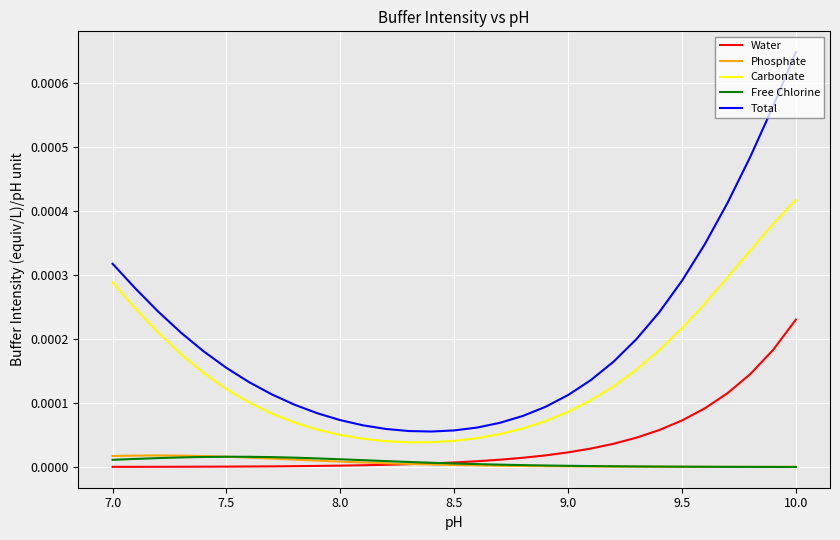

Which series has the largest total across all categories?

Total